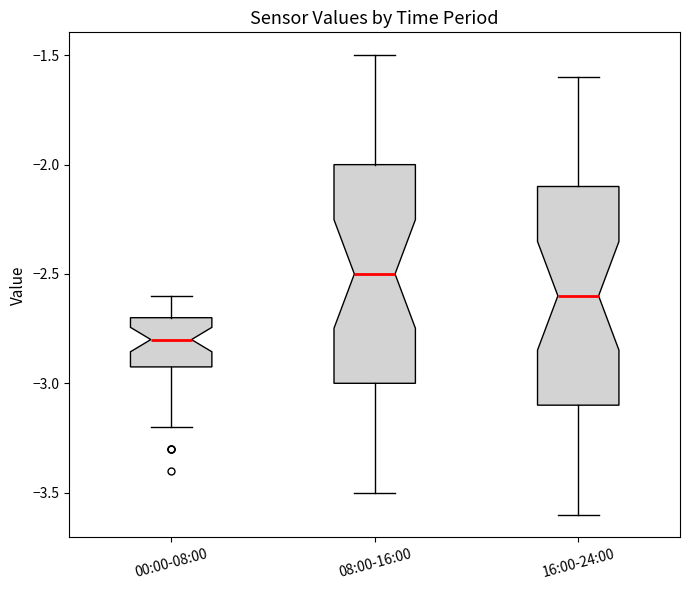

Which box's median line is the highest?

08:00-16:00